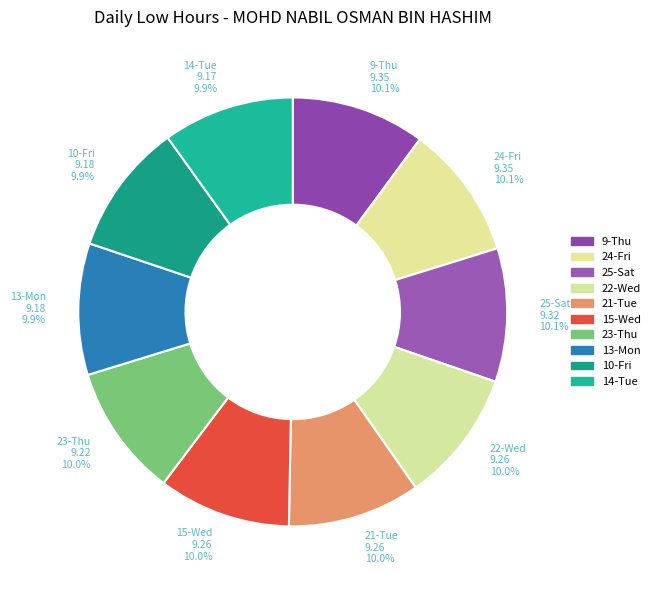

What is the largest slice in the pie chart?

24-Fri